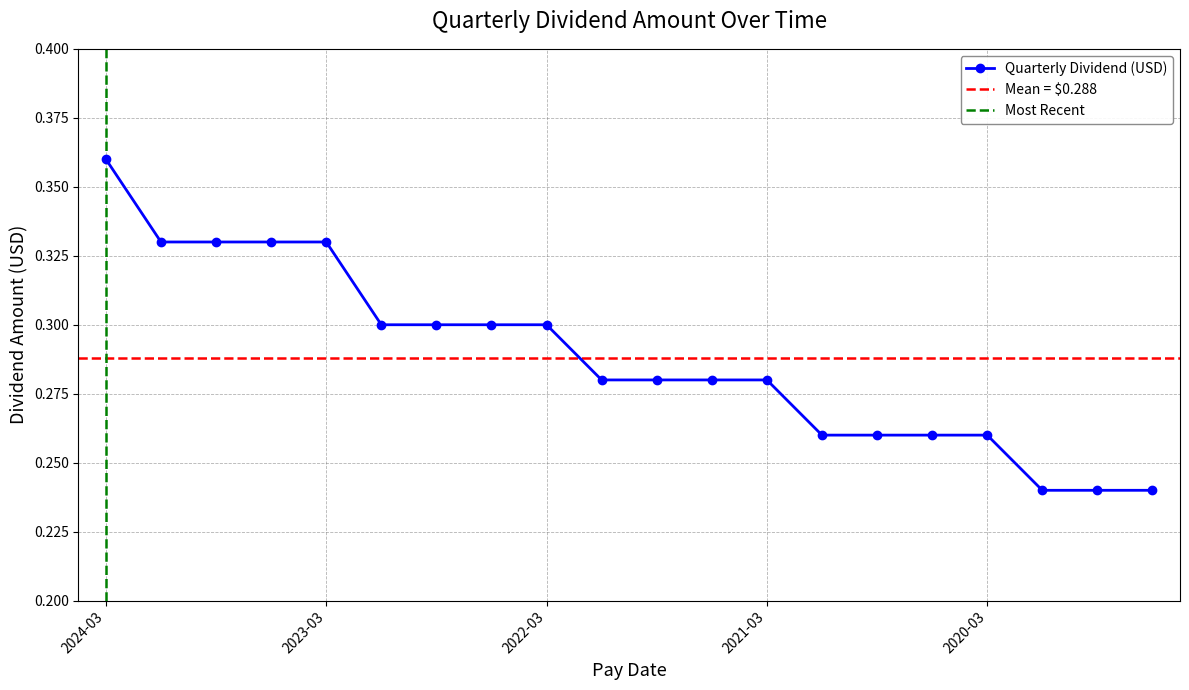

What is the label of the 12th point from the left?

2021-06-24